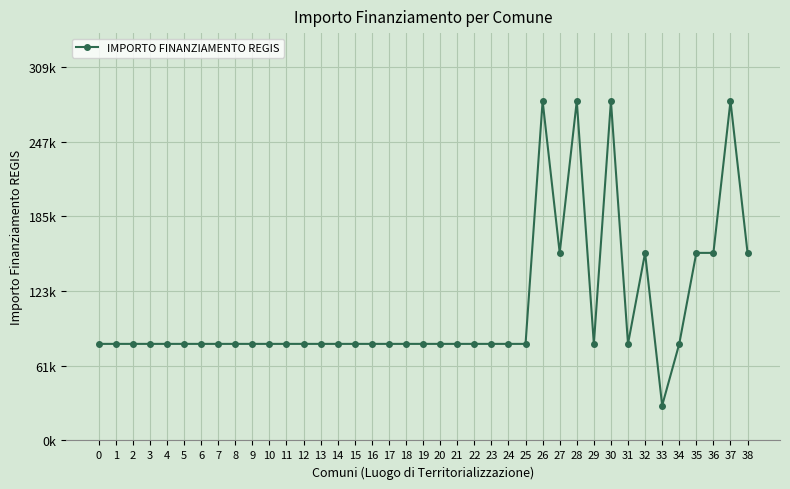

What is the sum of all values?

4246538